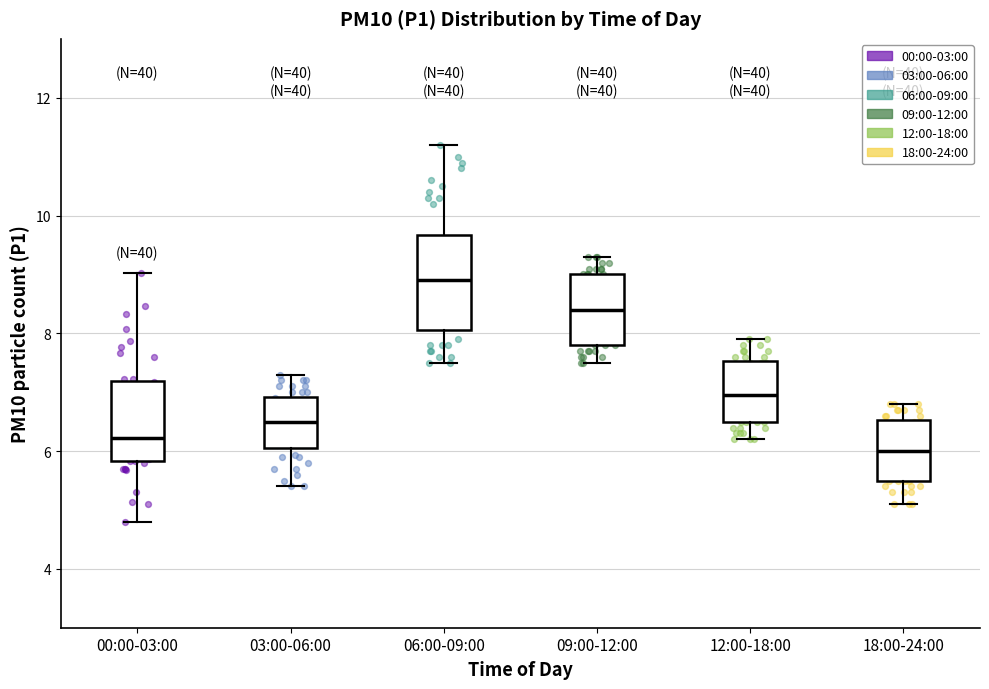

Which box is the tallest, from its lower edge to its upper edge?

06:00-09:00